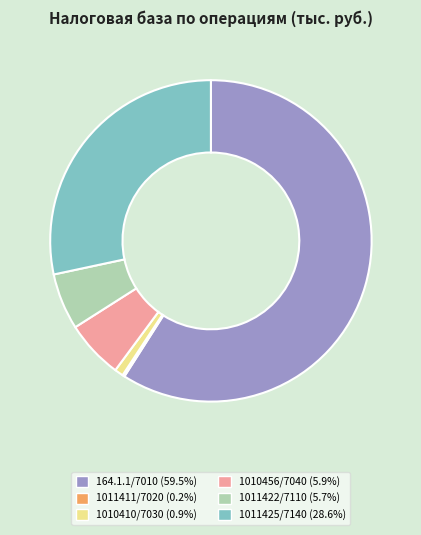

Does any single category account for the majority?

Yes